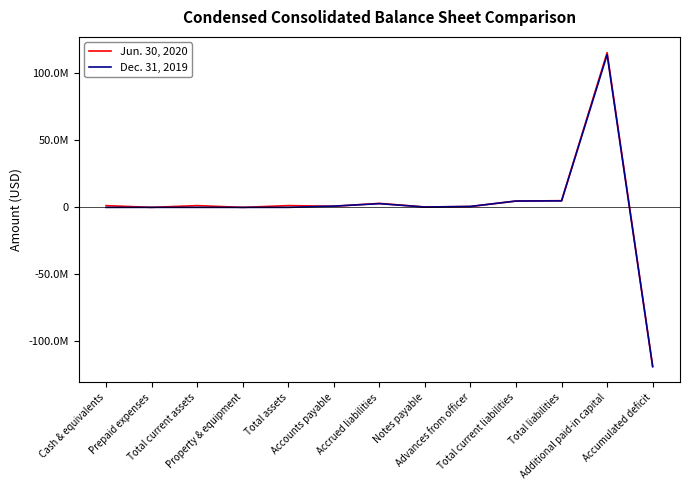

The value of Jun. 30, 2020 at Cash & equivalents is 1839061. True or false?

False